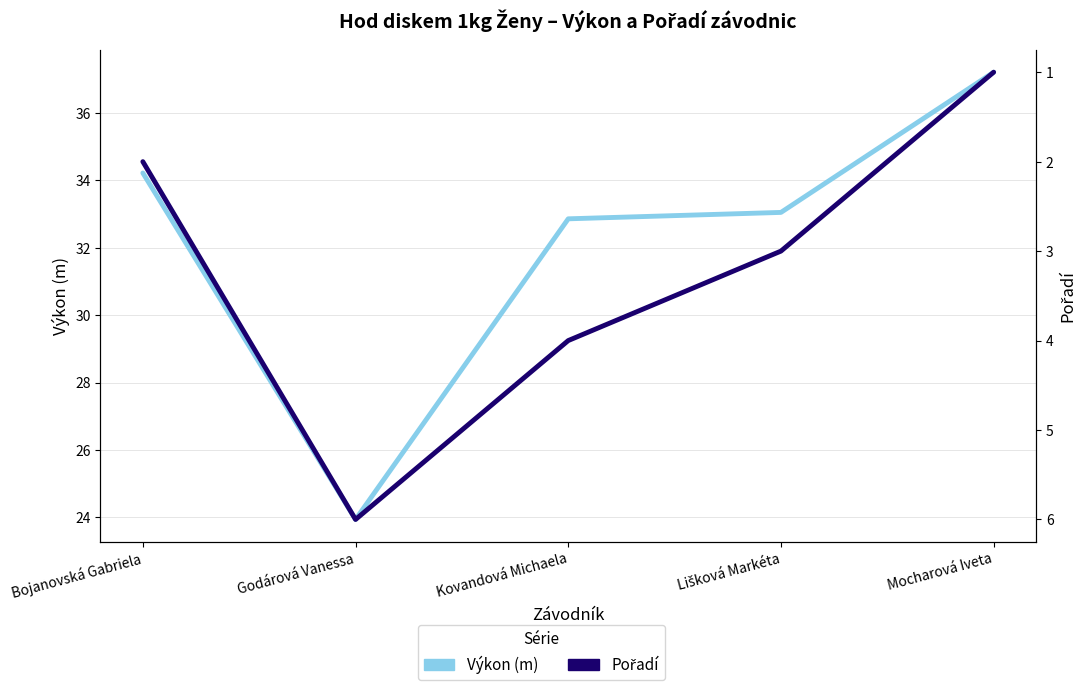

What position from the right is Kovandová Michaela?

3